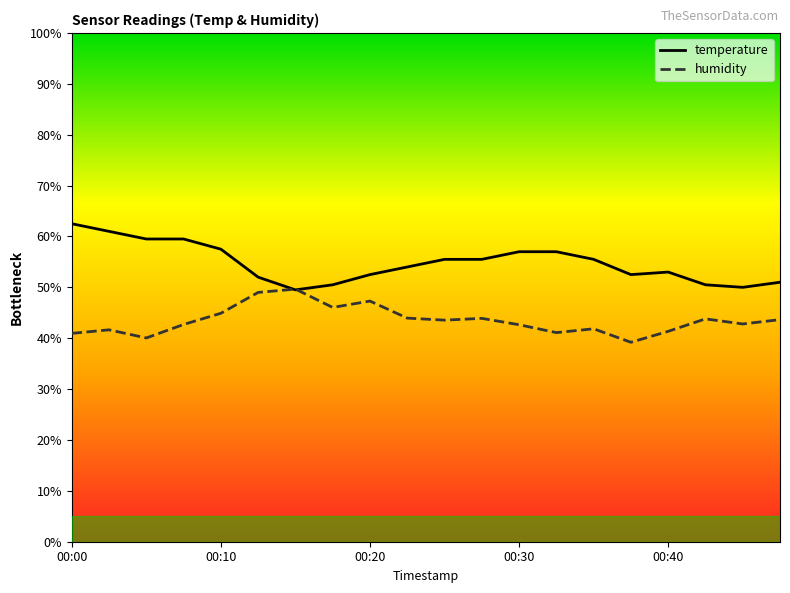

Which series has the largest total across all categories?

temperature